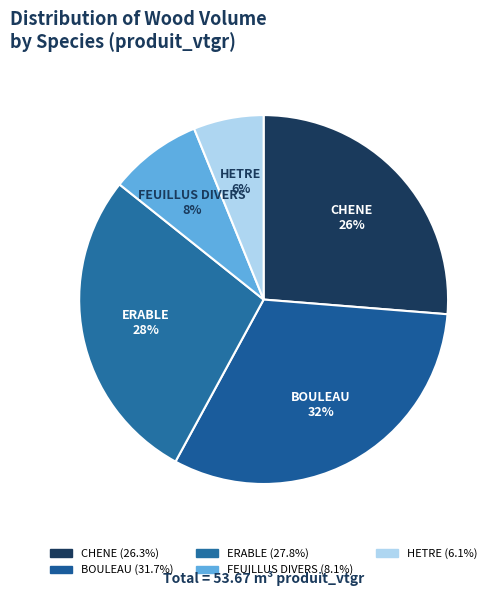

The CHENE slice represents 17% of the pie. True or false?

False